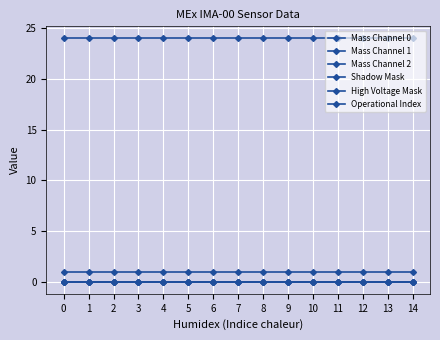

What is the spread (max minus min) of values at 5?

24